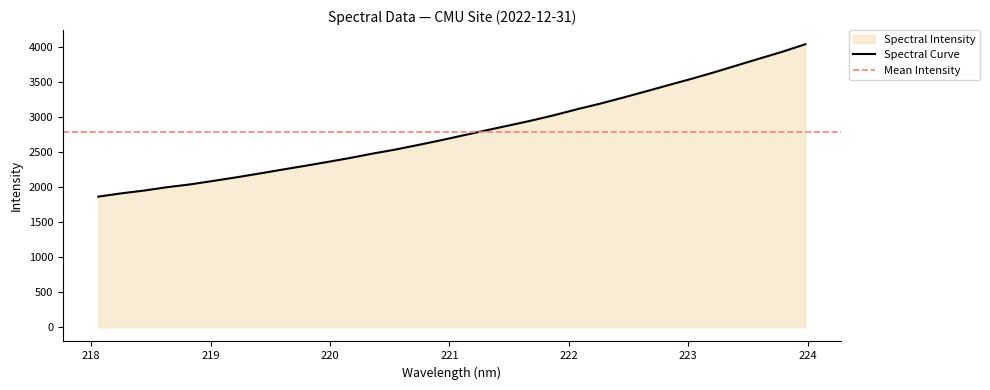

The value at 218.6332 is 2000.7. True or false?

True